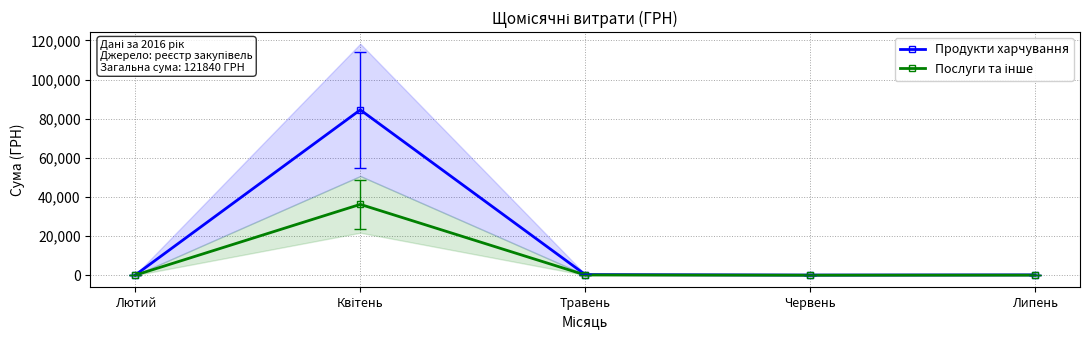

What is the difference between the Продукти харчування values at Квітень and Липень?

84311.7